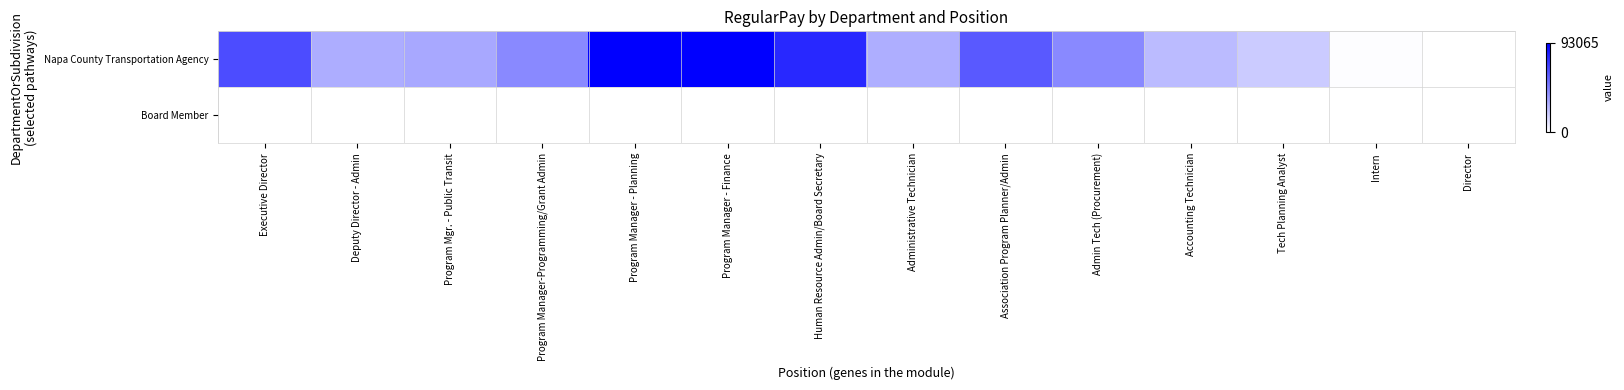

Reading right to left, transcribe all the data shown in this chart.

Napa County Transportation Agency: Director=0.0	Intern=0.0	Tech Planning Analyst=0.2	Accounting Technician=0.3	Admin Tech (Procurement)=0.5	Association Program Planner/Admin=0.6	Administrative Technician=0.3	Human Resource Admin/Board Secretary=0.8	Program Manager - Finance=1.0	Program Manager - Planning=1.0	Program Manager-Programming/Grant Admin=0.5	Program Mgr. - Public Transit=0.3	Deputy Director - Admin=0.3	Executive Director=0.7
Board Member: Director=0.0	Intern=0.0	Tech Planning Analyst=0.0	Accounting Technician=0.0	Admin Tech (Procurement)=0.0	Association Program Planner/Admin=0.0	Administrative Technician=0.0	Human Resource Admin/Board Secretary=0.0	Program Manager - Finance=0.0	Program Manager - Planning=0.0	Program Manager-Programming/Grant Admin=0.0	Program Mgr. - Public Transit=0.0	Deputy Director - Admin=0.0	Executive Director=0.0